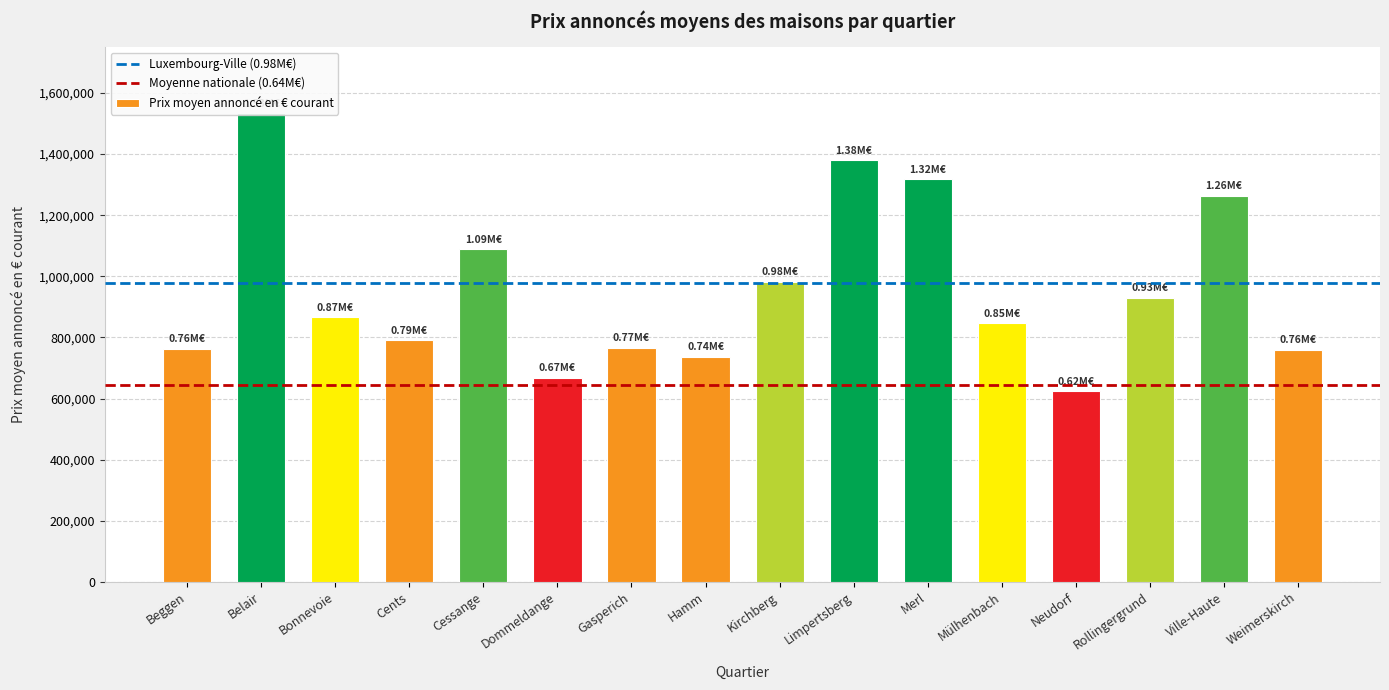

The chart shows a value of 846538.4 at Mülhenbach. True or false?

True